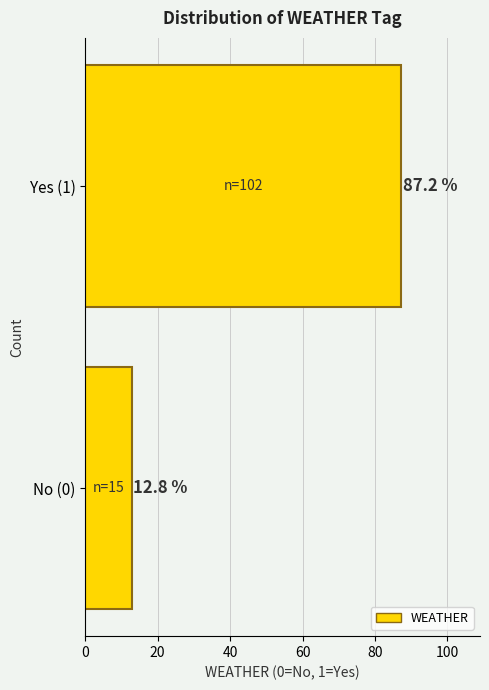

Reading top to bottom, what are all the values shown in this chart?

Yes (1)=87.2	No (0)=12.8